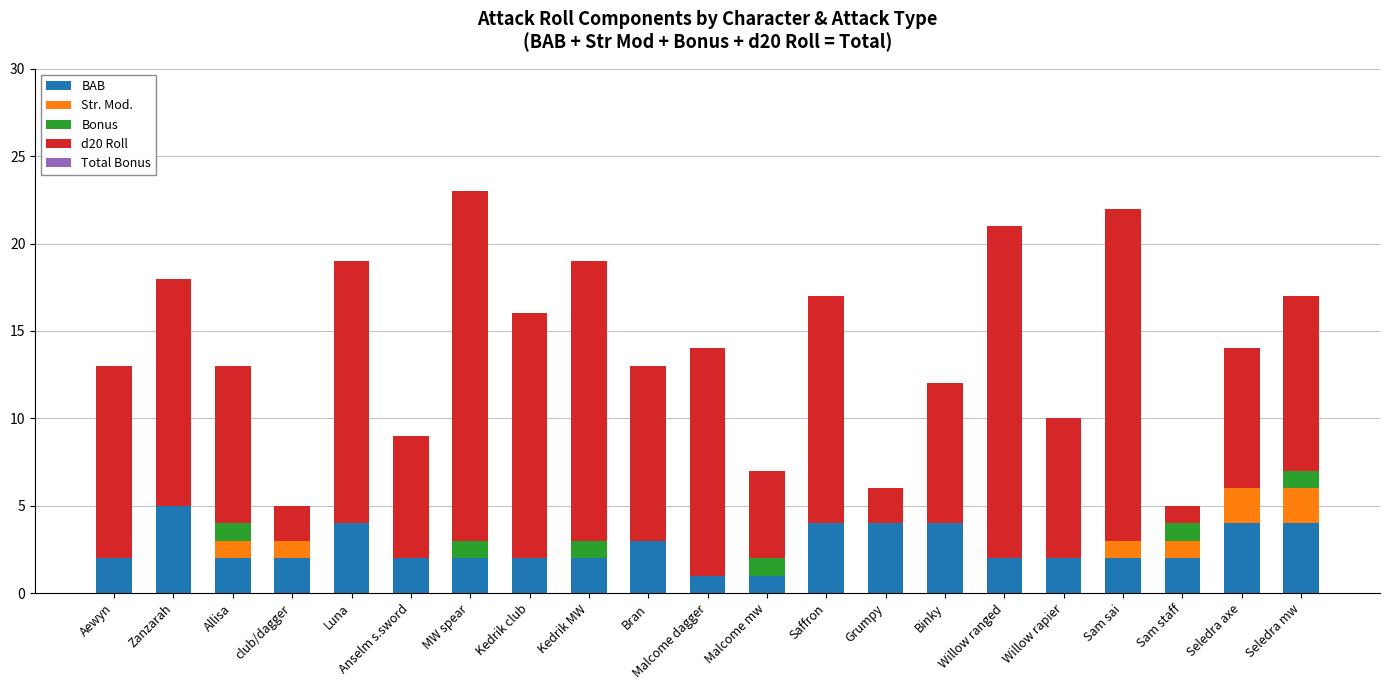

At Bran, list the series in order from largest to smallest.

d20 Roll, BAB, Str. Mod., Bonus, Total Bonus